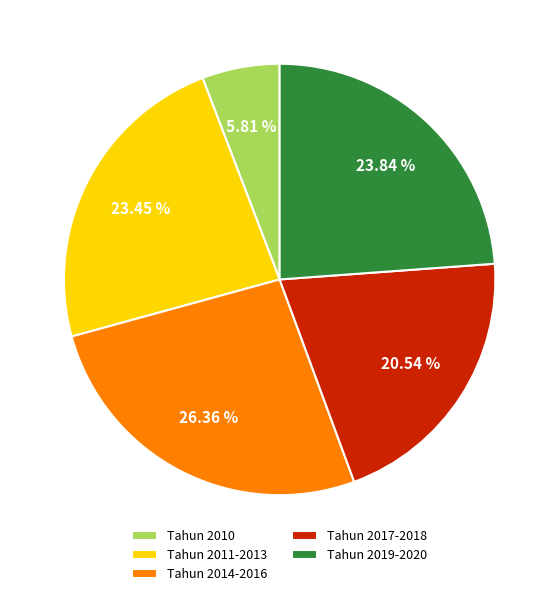

Is there any slice that represents more than half of the pie?

No